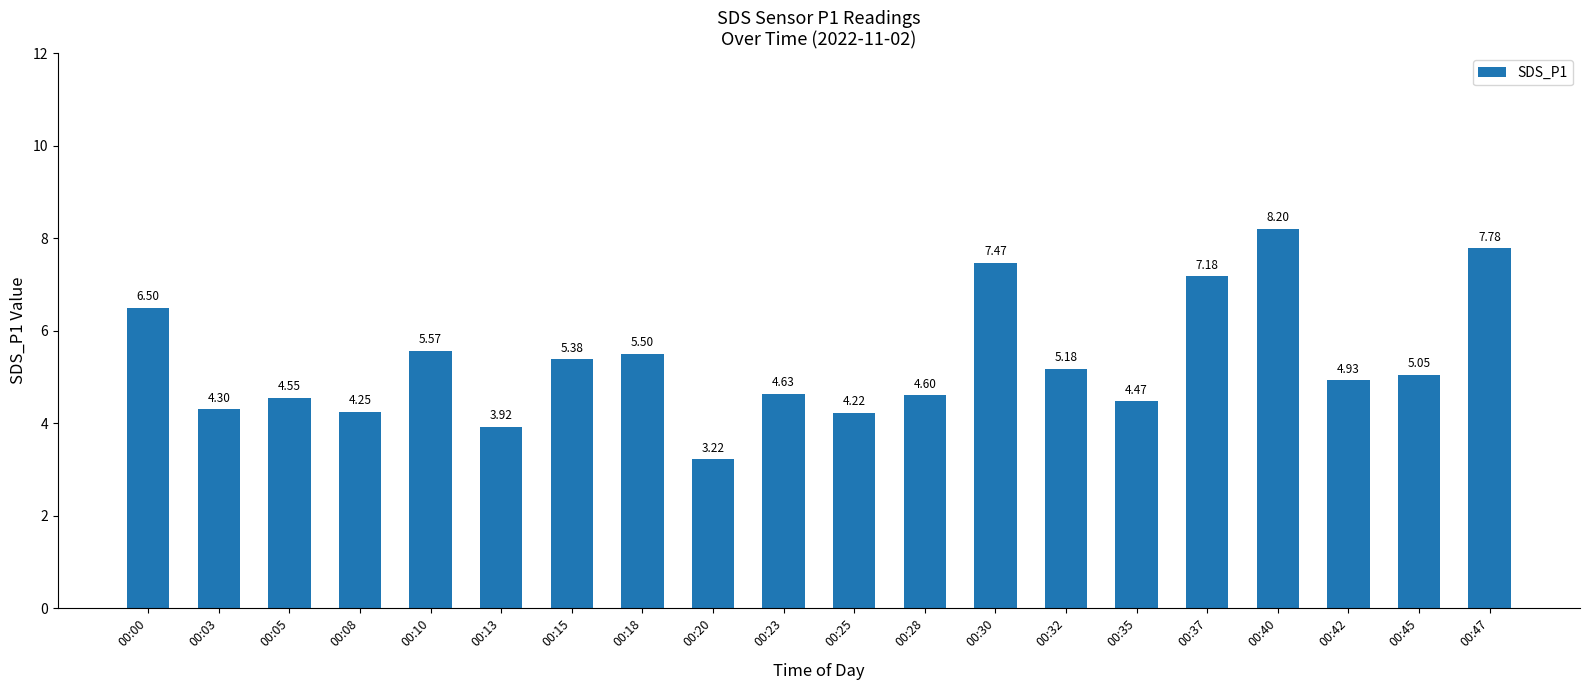

What is the sum of all values?

106.9